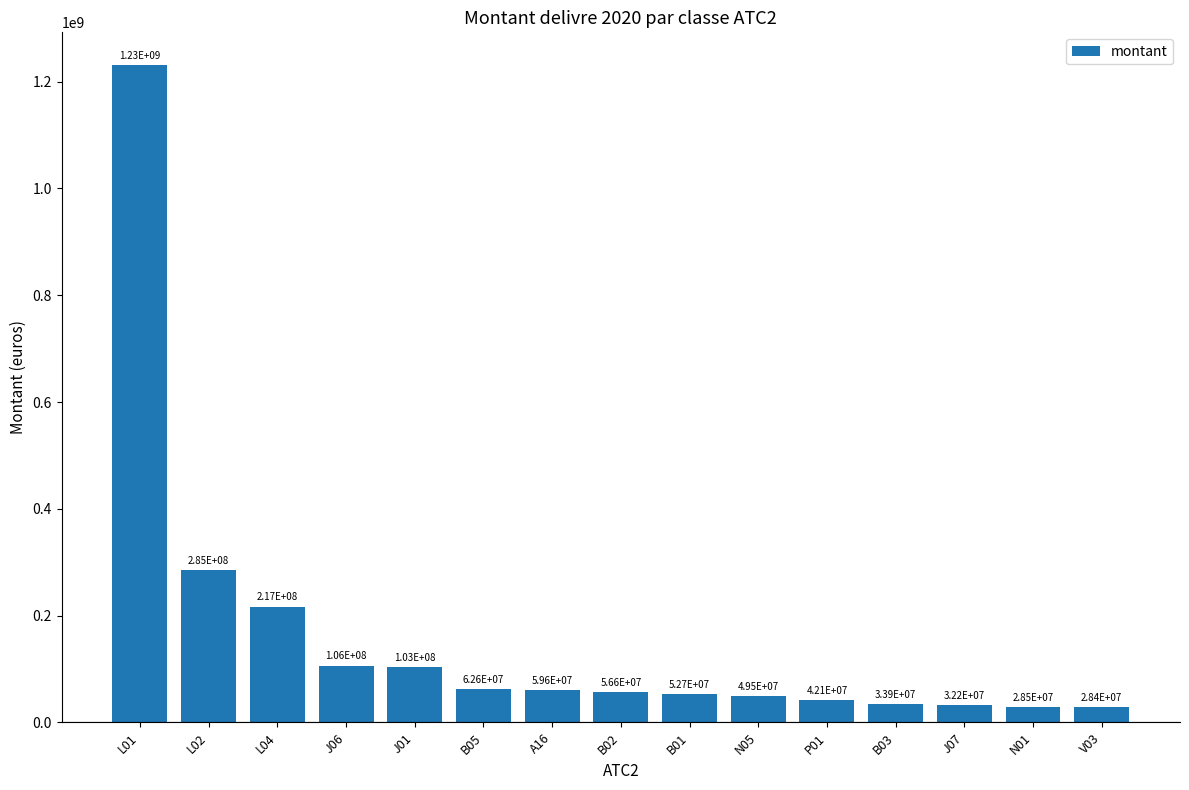

List the labels in order of value, smallest first.

V03, N01, J07, B03, P01, N05, B01, B02, A16, B05, J01, J06, L04, L02, L01